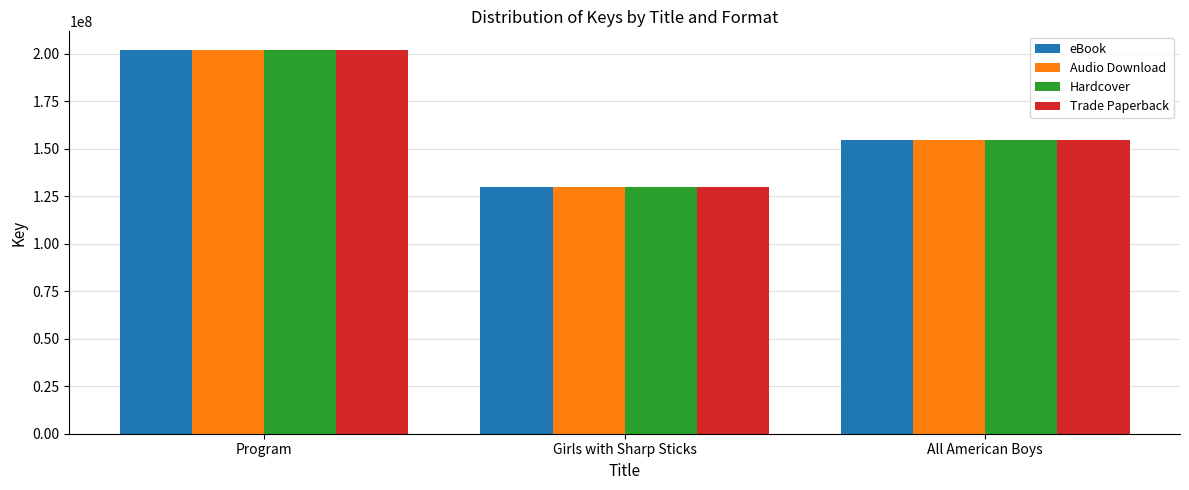

Reading left to right, extract all data points from this chart.

eBook: 201808405	130058270	154558184
Audio Download: 201808405	130058270	154558184
Hardcover: 201808405	130058270	154558184
Trade Paperback: 201808405	130058270	154558184